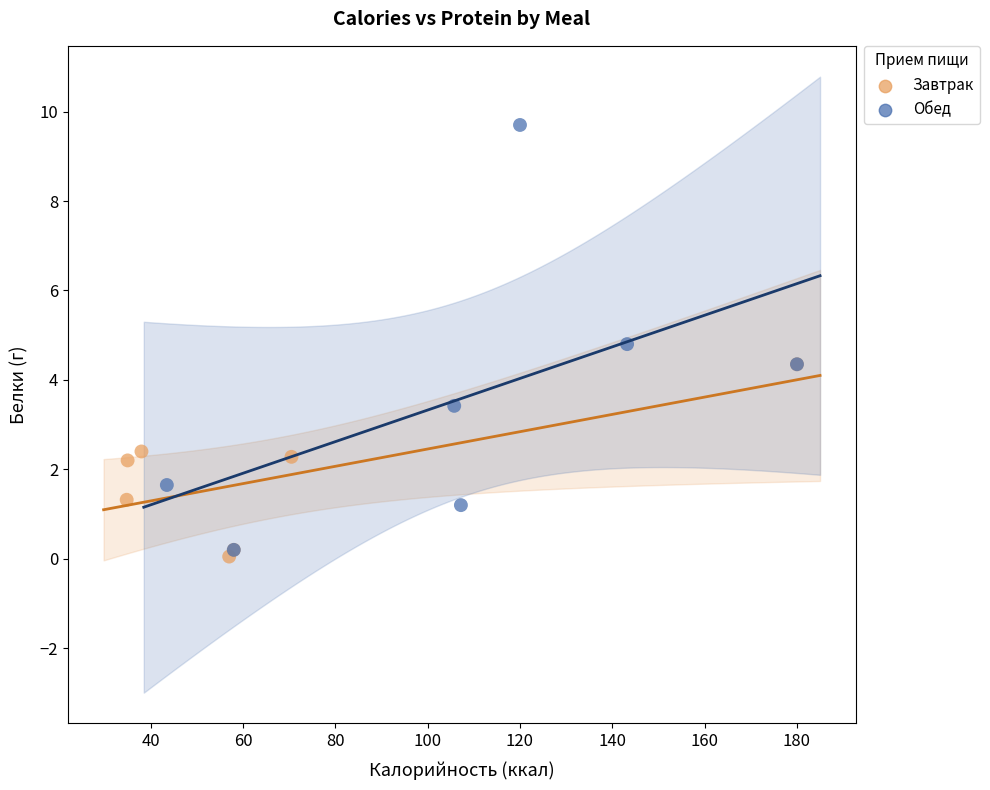

Which series contains the highest Y value?

Обед